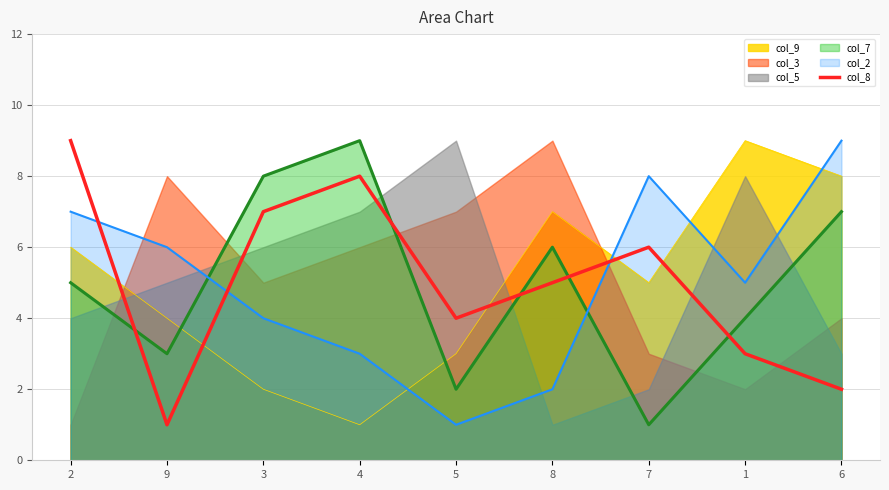

Is the value of col_2 at 5 greater than the value of col_9 at 1?

No